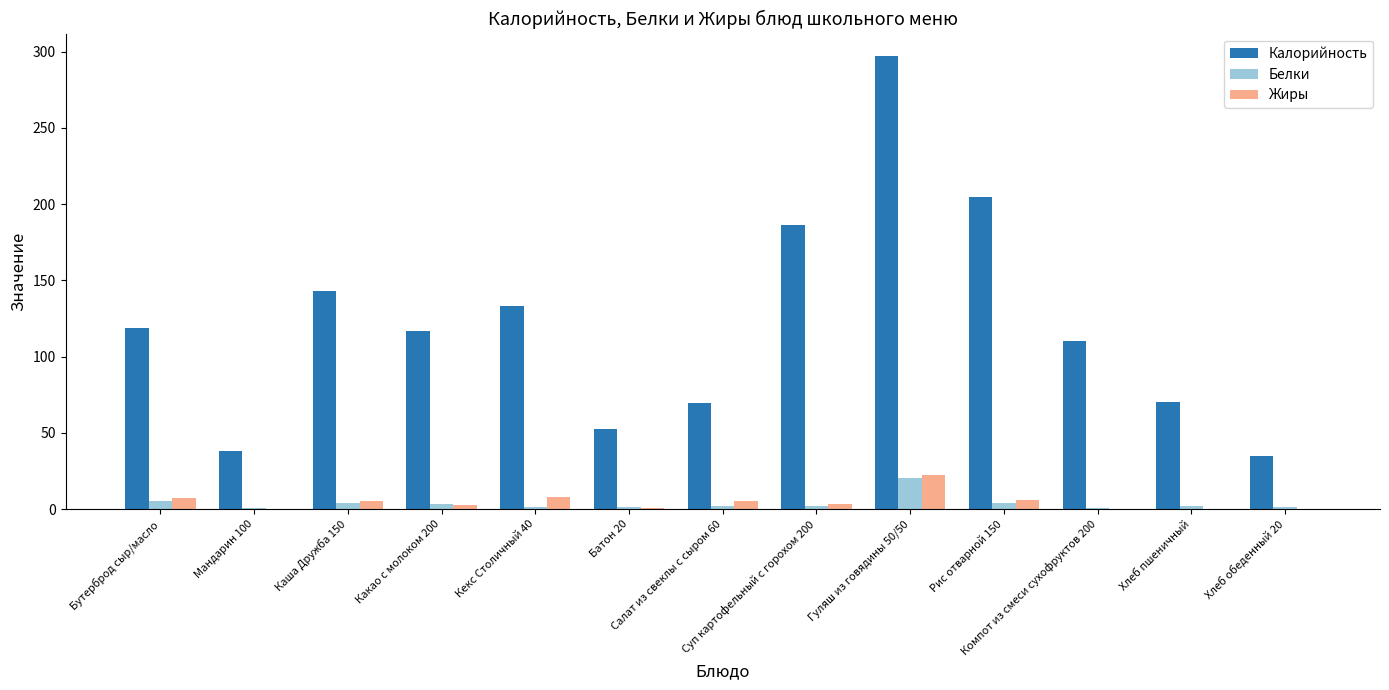

True or false: Жиры has a value of 0.2 at Мандарин 100.

True